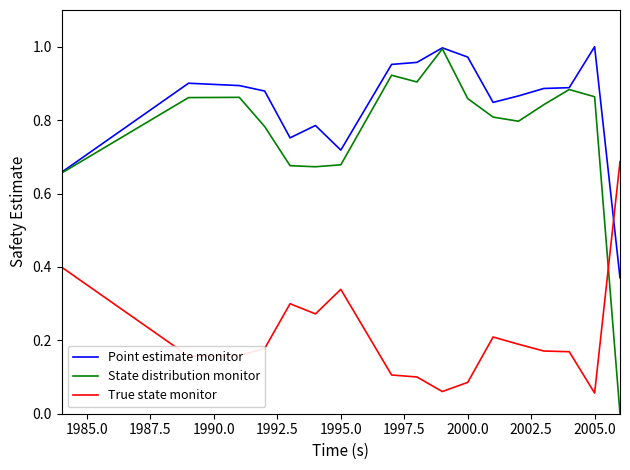

Which series has the largest total across all categories?

Point estimate monitor